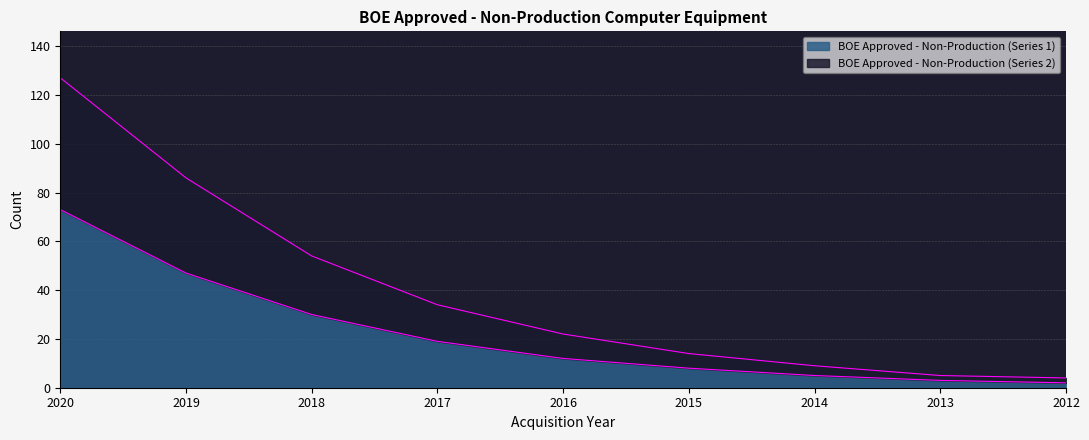

Which label corresponds to the smallest value in the chart?

2012